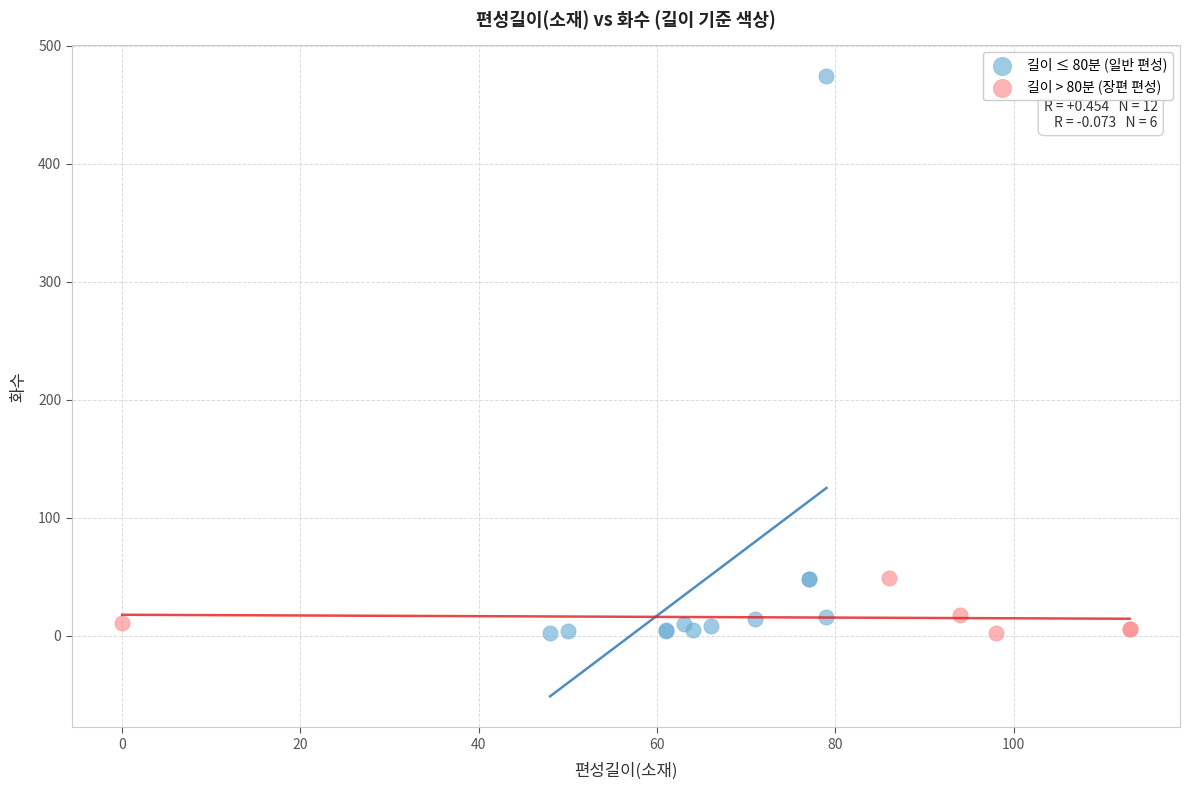

Which series contains the highest Y value?

길이 ≤ 80분 (일반 편성)